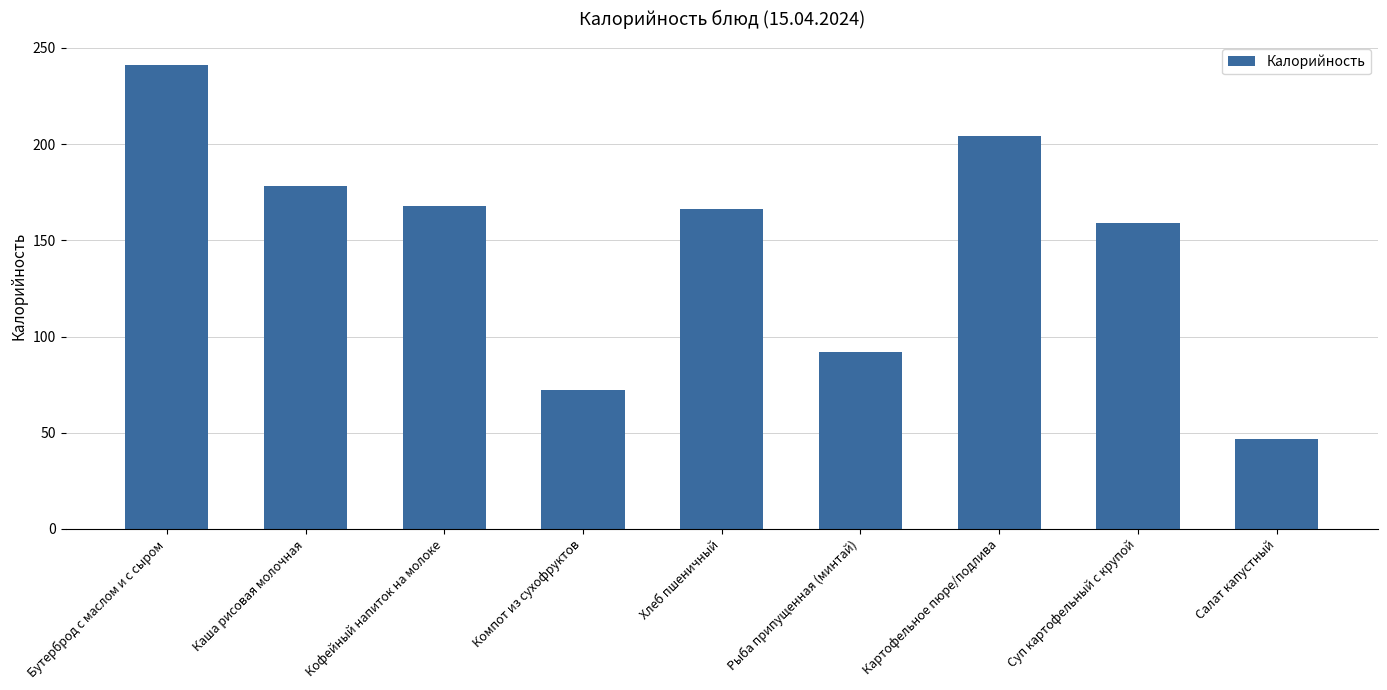

What is the change in value from Компот из сухофруктов to Рыба припущенная (минтай)?

+20